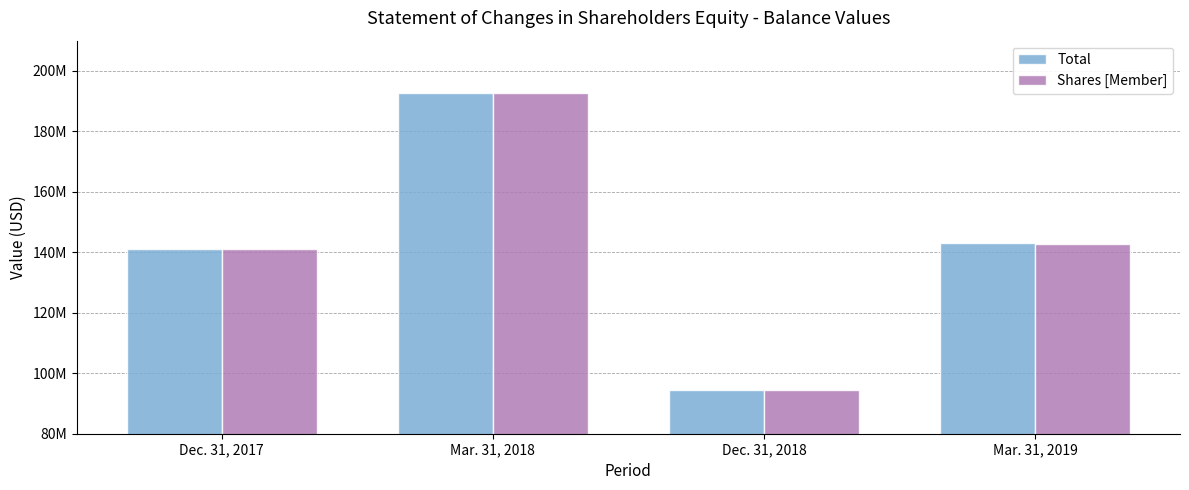

What is the label of the 4th bar from the right?

Dec. 31, 2017